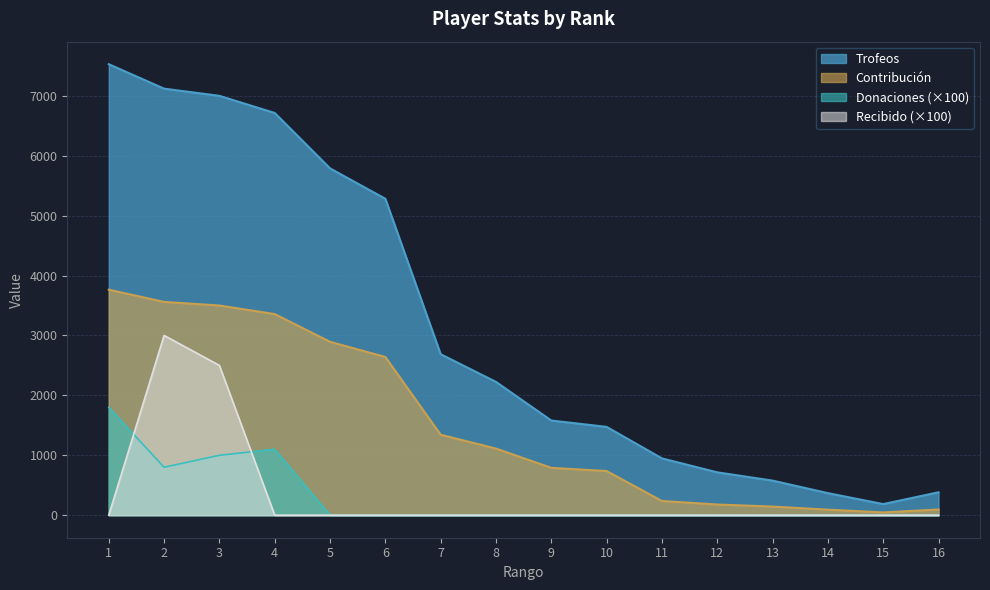

True or false: Donaciones has more than 0 interior local peaks.

True